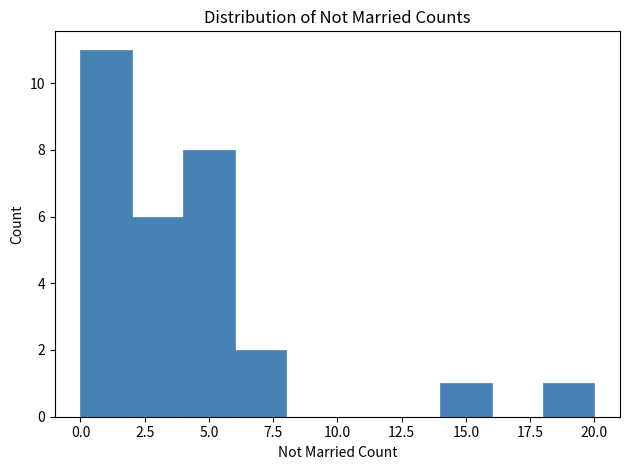

Over which range of the x-axis is the bar tallest?

0 to 2